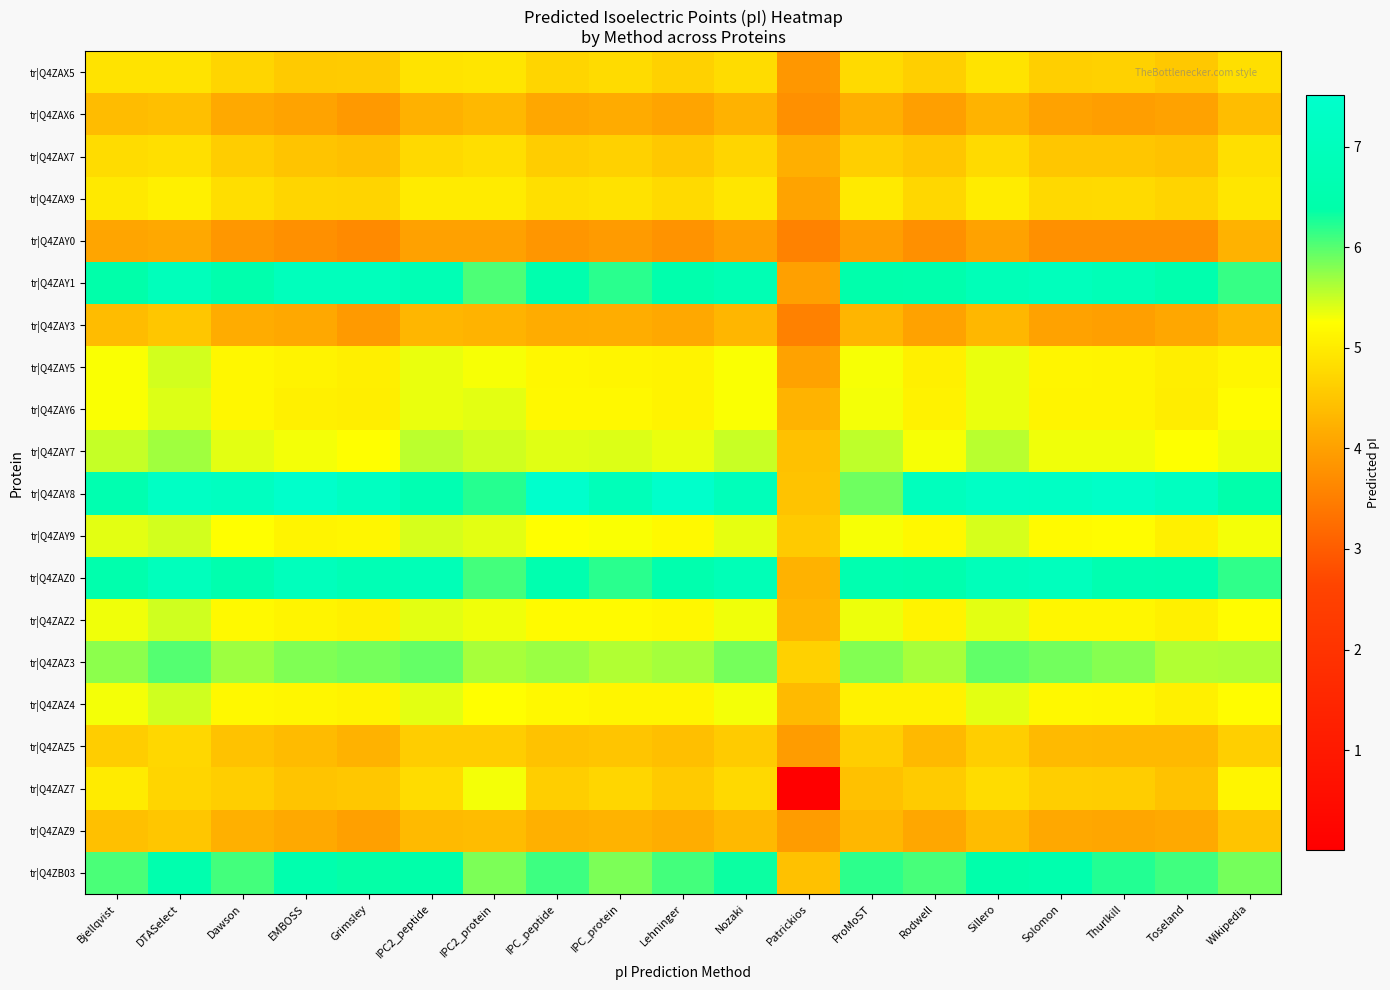

How many categories are shown in the chart?

19